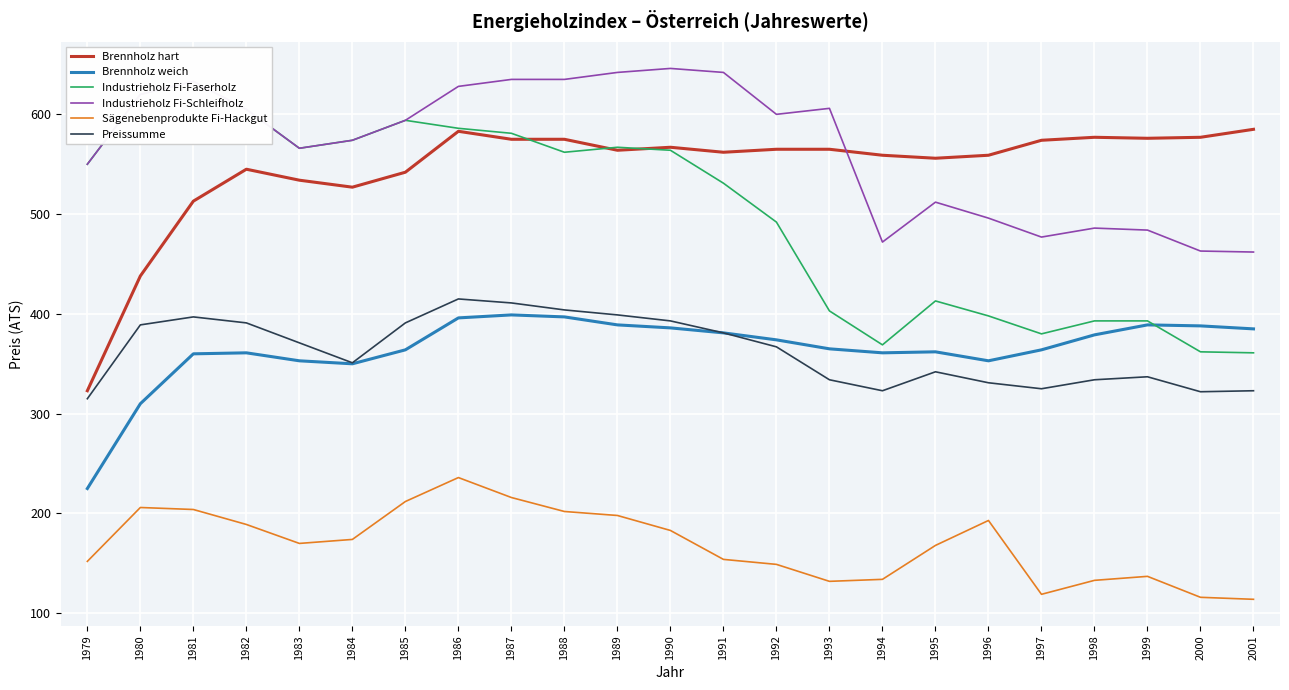

True or false: Industrieholz Fi-Faserholz has more than 0 interior local peaks.

True